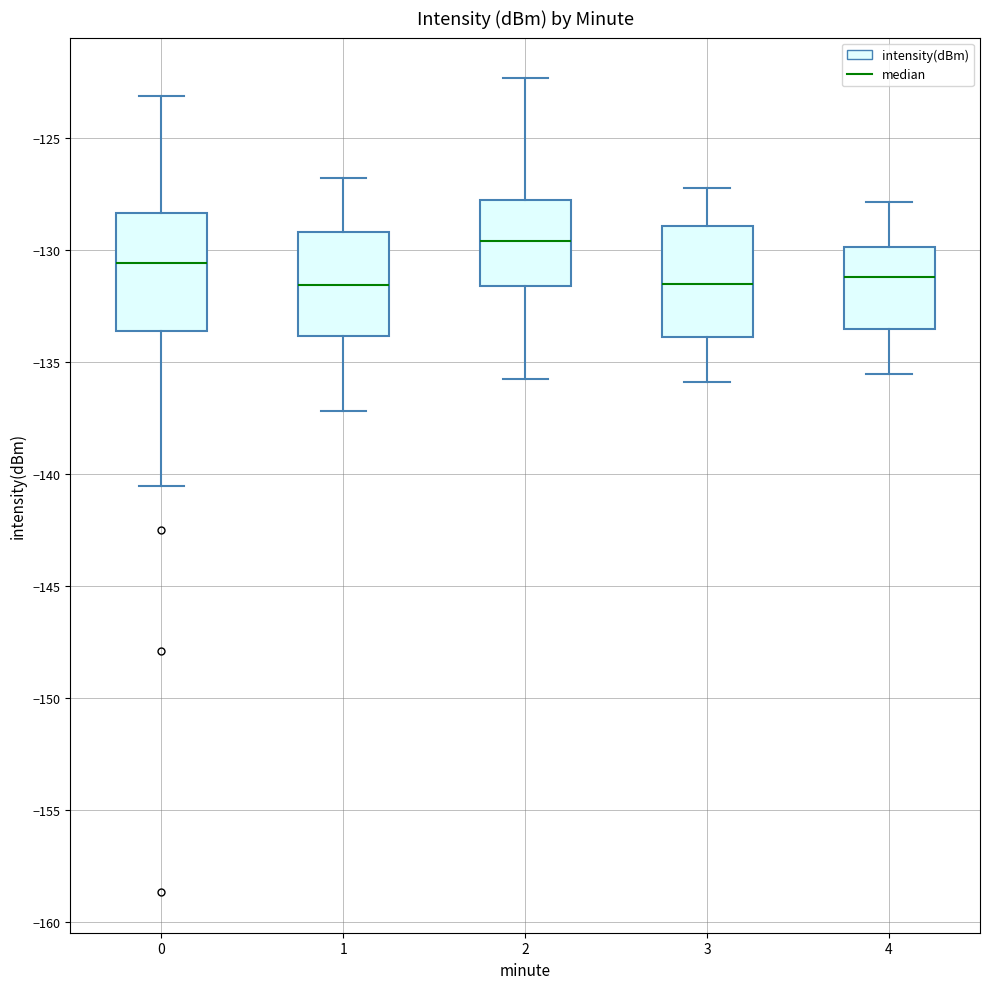

Reading left to right, read every box against the y-axis: the position of its median line, the range the box covers, and the ends of its whiskers. The values are not printed on the chart, so give them approximately, as read against the axis.

0: median -130.5, box -133.5 to -128.5, whiskers -140.5 to -123.0
1: median -131.5, box -134.0 to -129.0, whiskers -137.0 to -127.0
2: median -129.5, box -131.5 to -128.0, whiskers -136.0 to -122.5
3: median -131.5, box -134.0 to -129.0, whiskers -136.0 to -127.0
4: median -131.0, box -133.5 to -130.0, whiskers -135.5 to -128.0